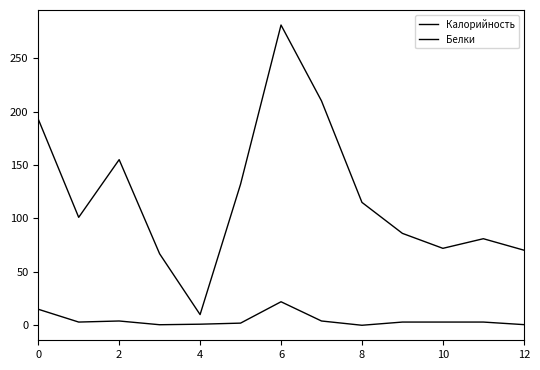

Is this an area chart (filled region under the line)?

No